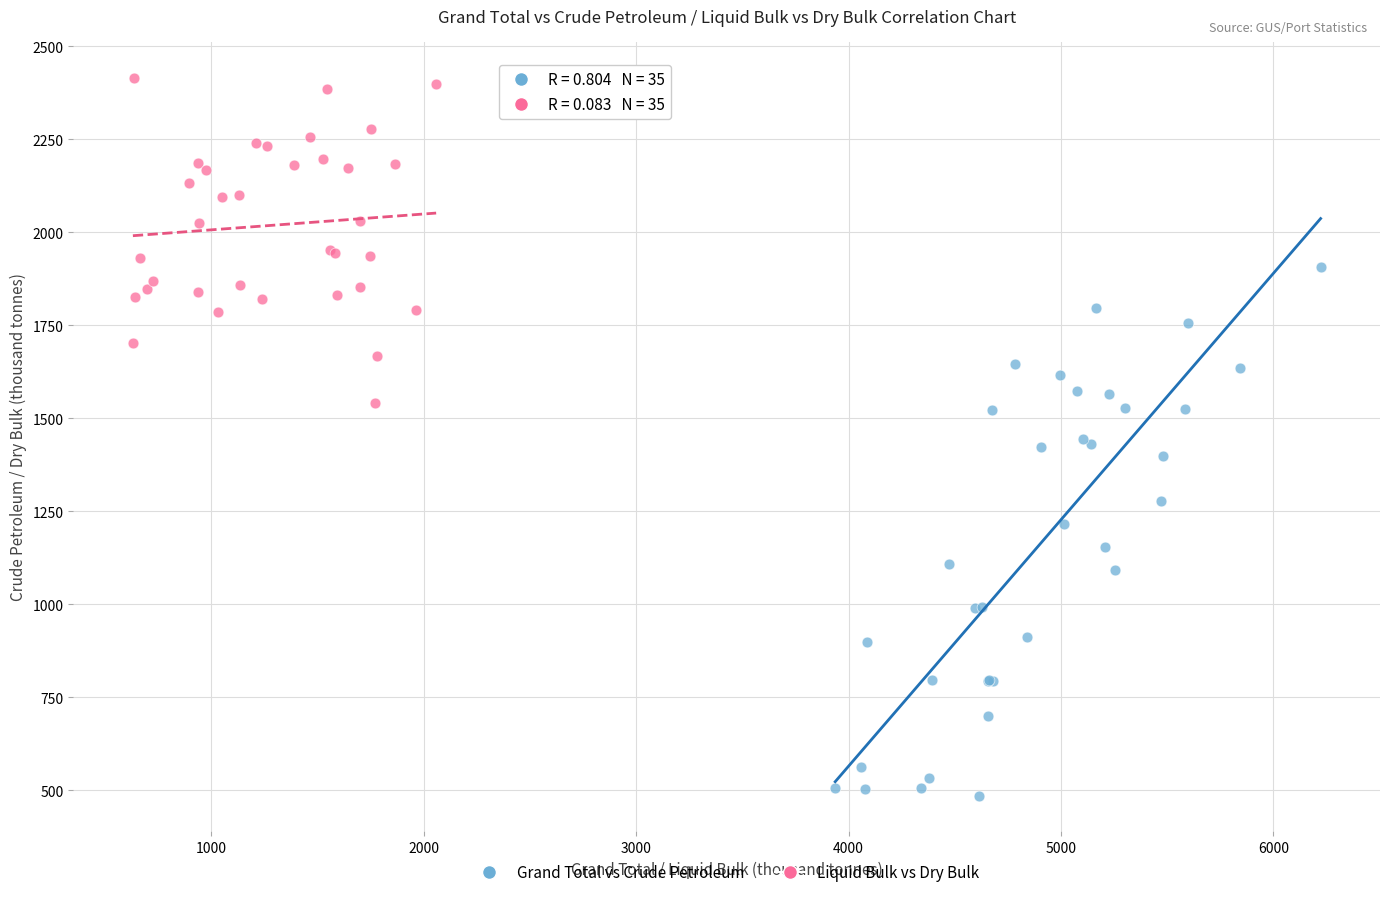

Which series has the largest Y range (max minus min)?

Grand Total vs Crude Petroleum